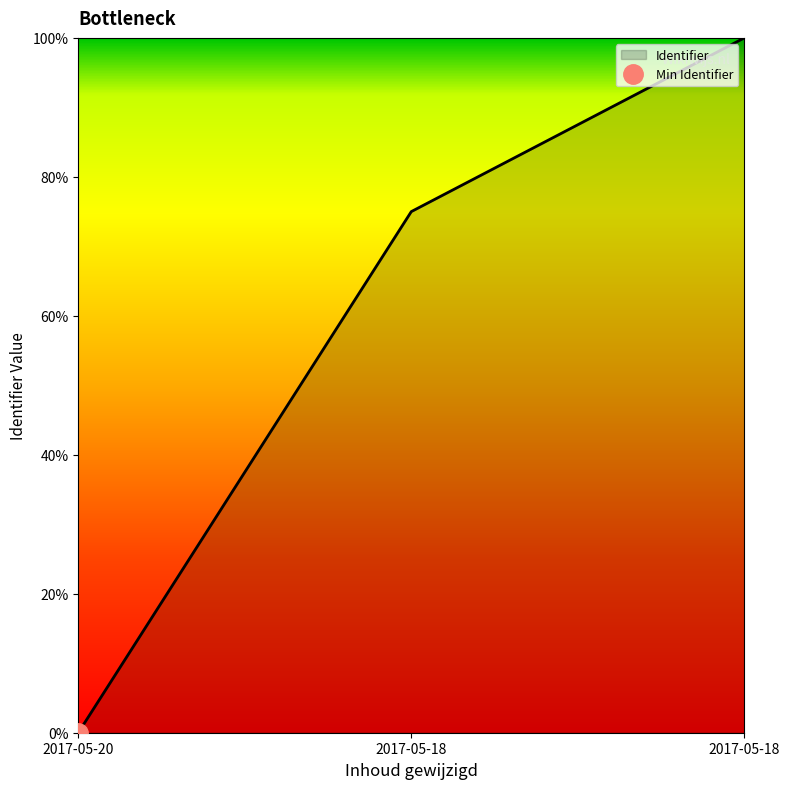

Read the value at 2017-05-20, to the nearest 10.

3277990